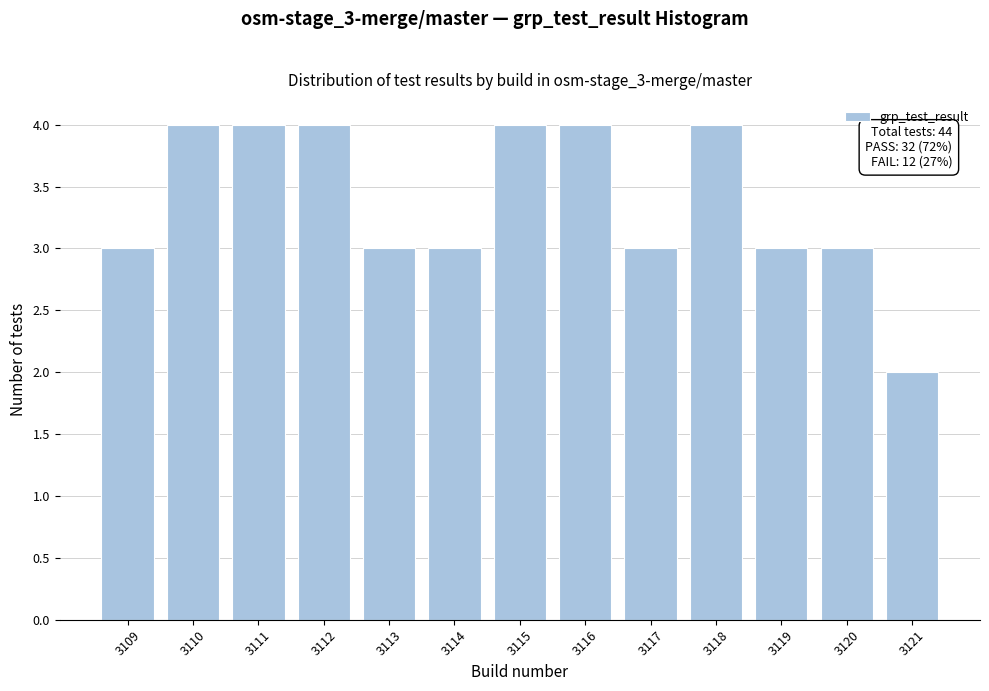

Reading left to right, transcribe all the data shown in this chart.

3109=3	3110=4	3111=4	3112=4	3113=3	3114=3	3115=4	3116=4	3117=3	3118=4	3119=3	3120=3	3121=2